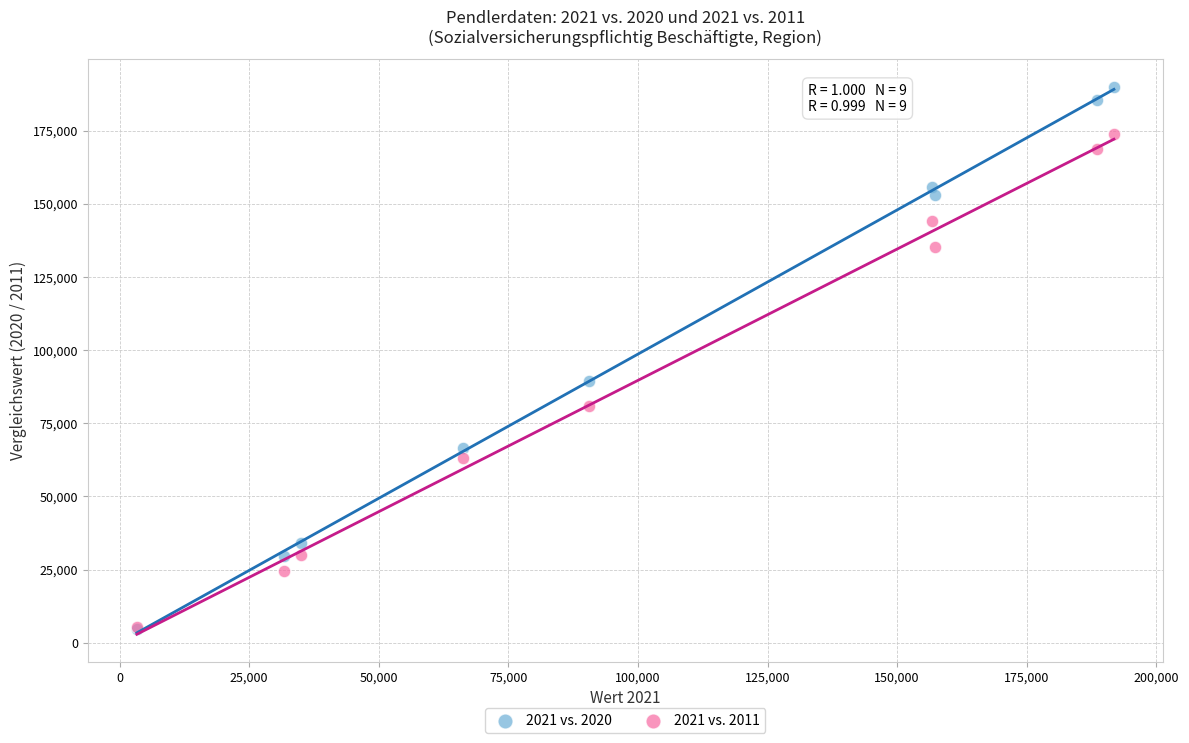

Across all series, what Y value is closest to 97321?

89335